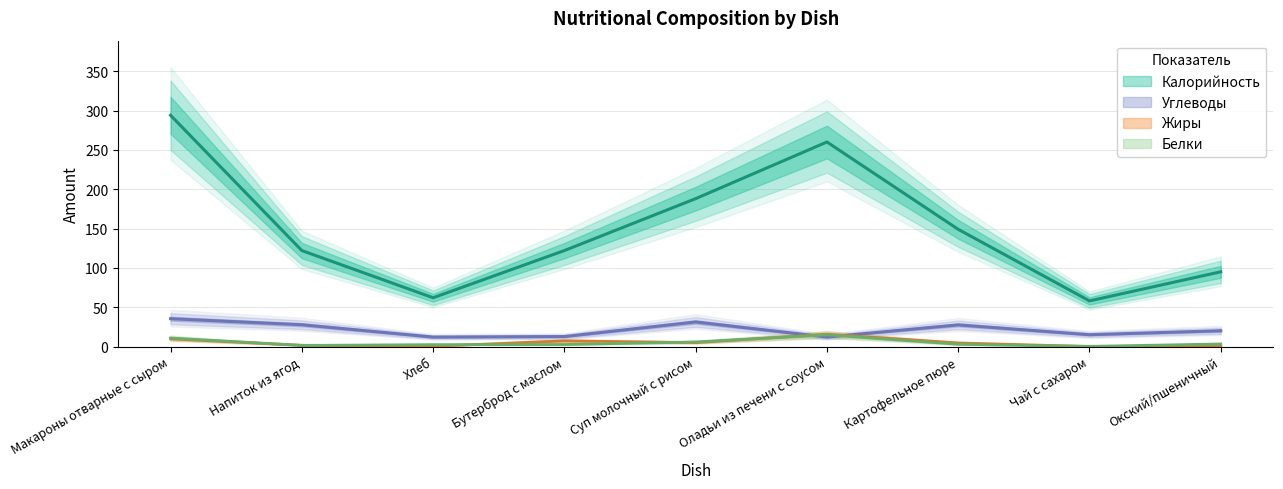

Which category has the highest value in the Калорийность series?

Макароны отварные с сыром